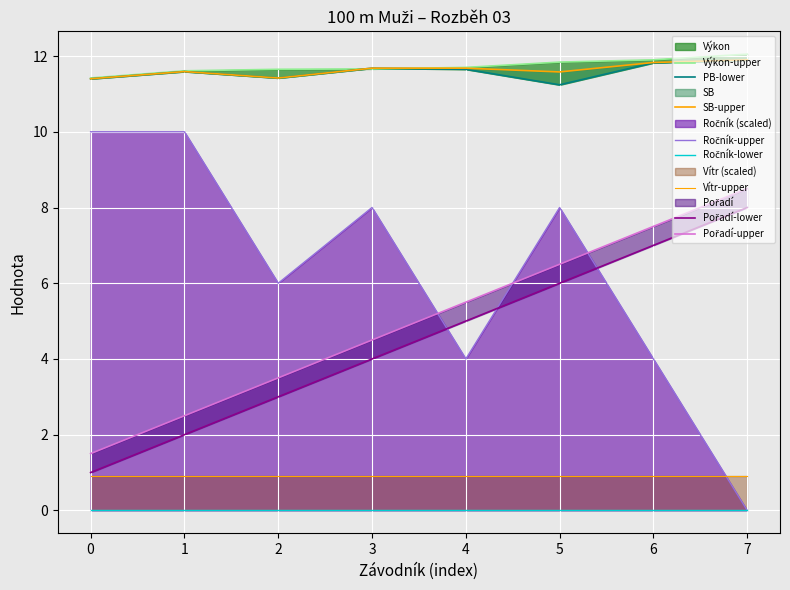

Which series has the largest total across all categories?

Výkon